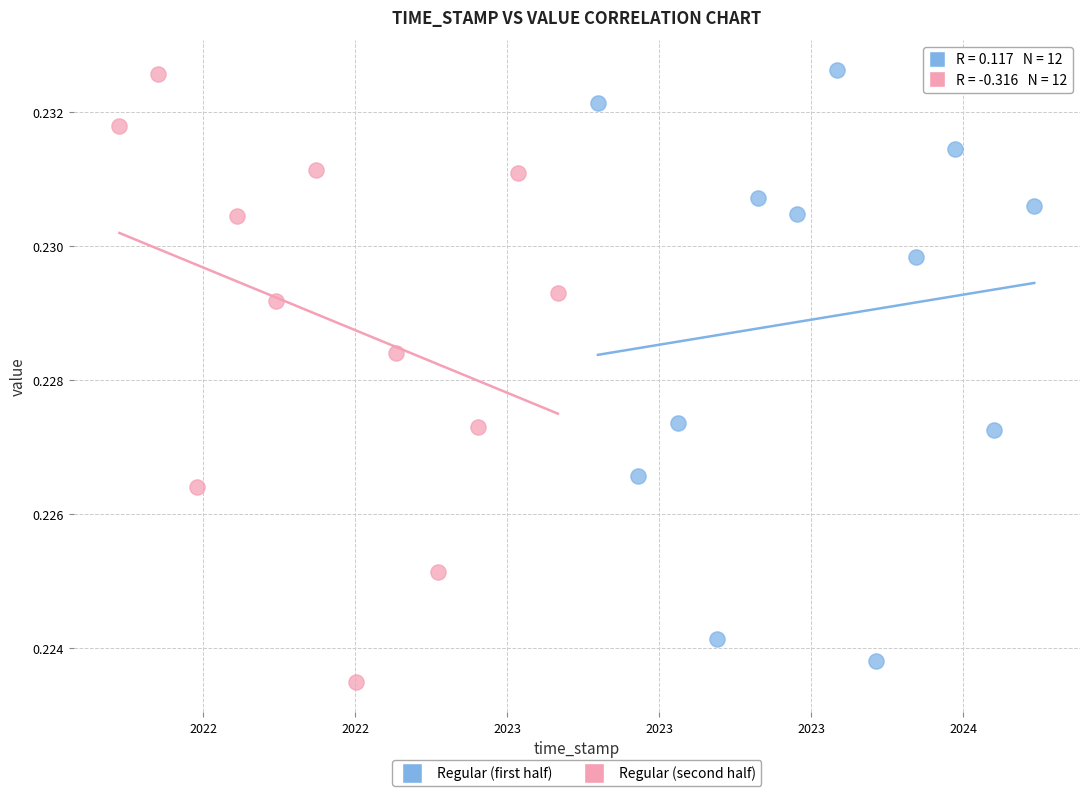

What are all the series names shown in the legend?

Regular (first half), Regular (second half)